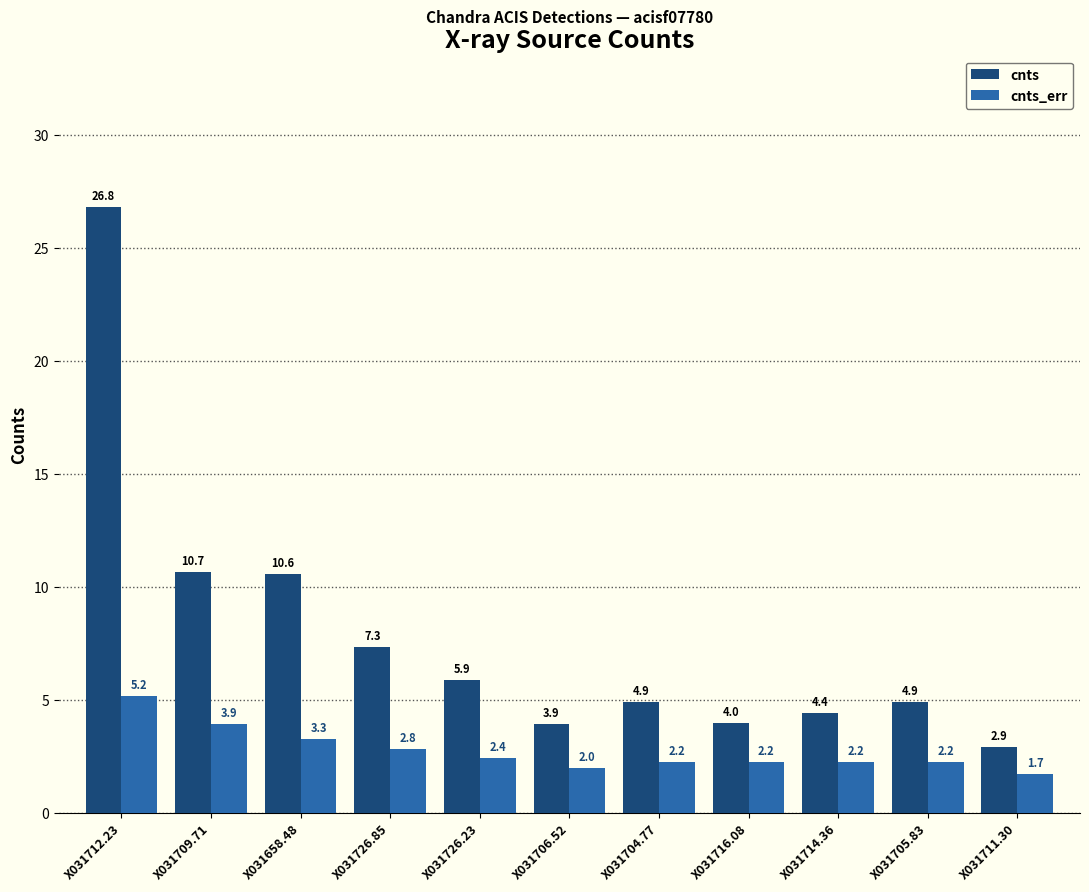

At which label does cnts reach its minimum?

X031711.30